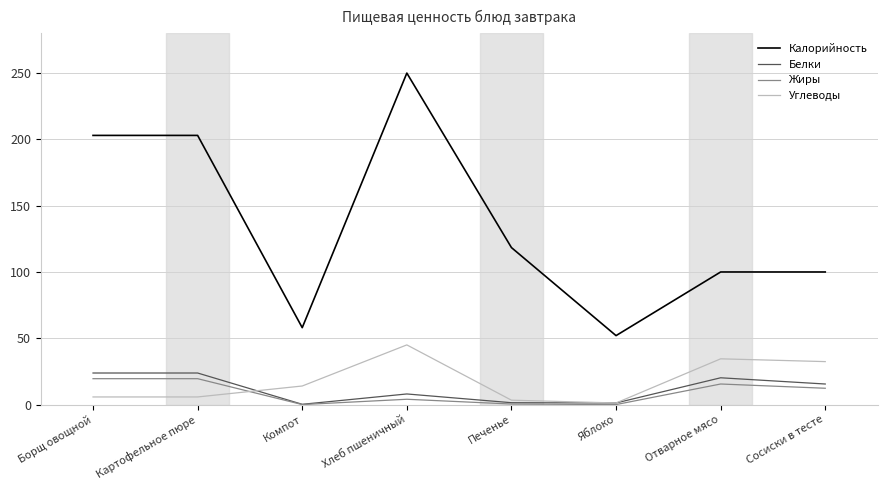

At how many categories does at least one series exceed 88?

6